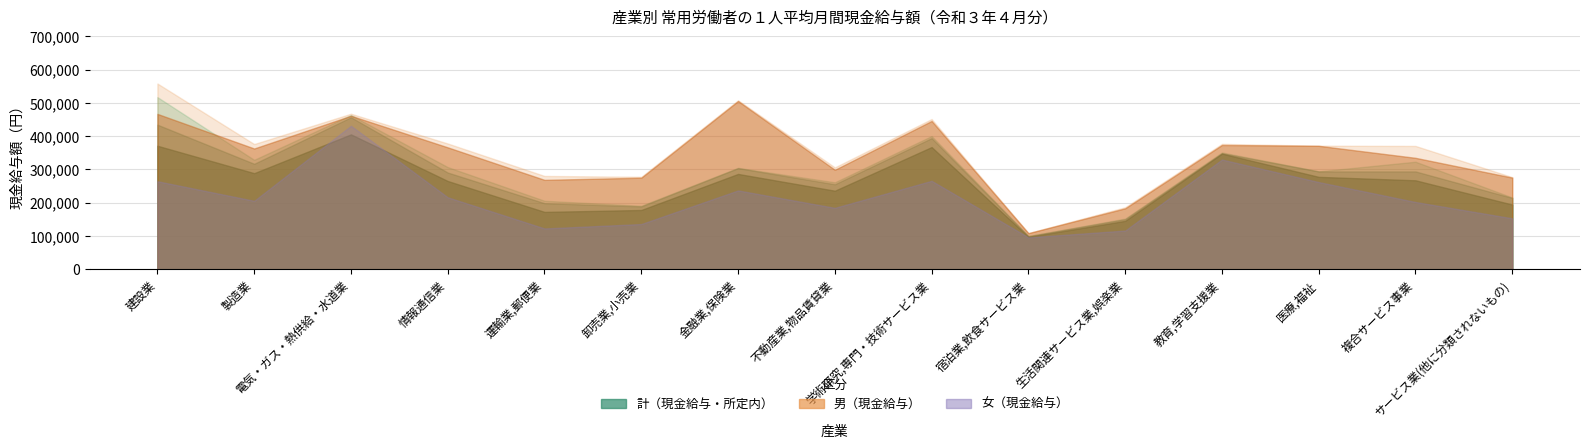

What is the label of the 11th point from the left?

生活関連サービス業,娯楽業